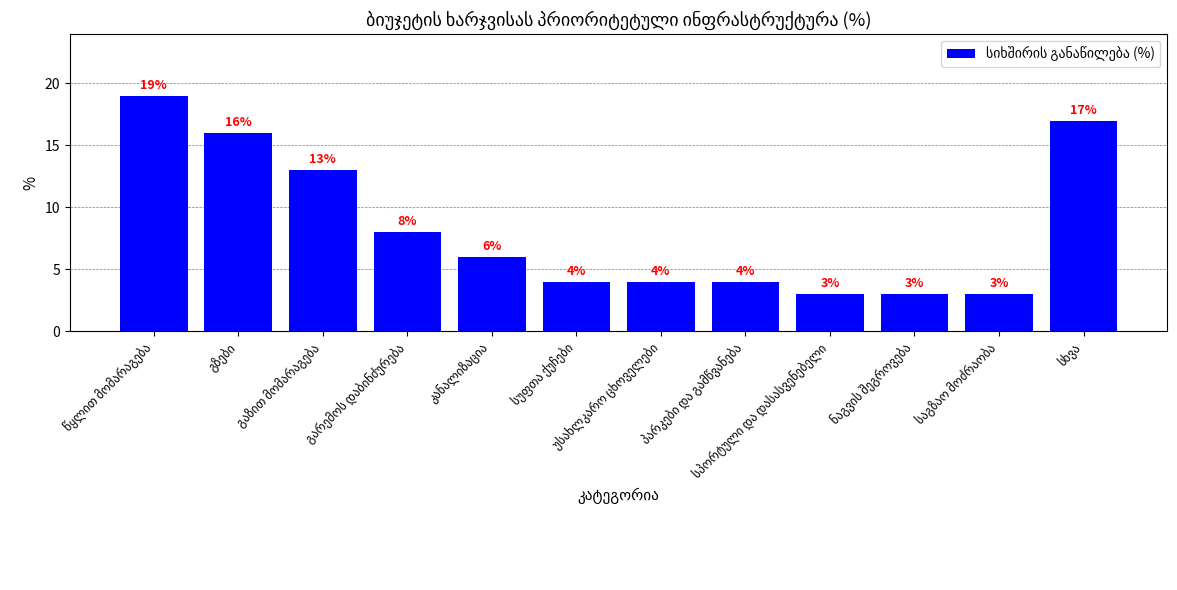

What is the maximum value shown in the chart?

19